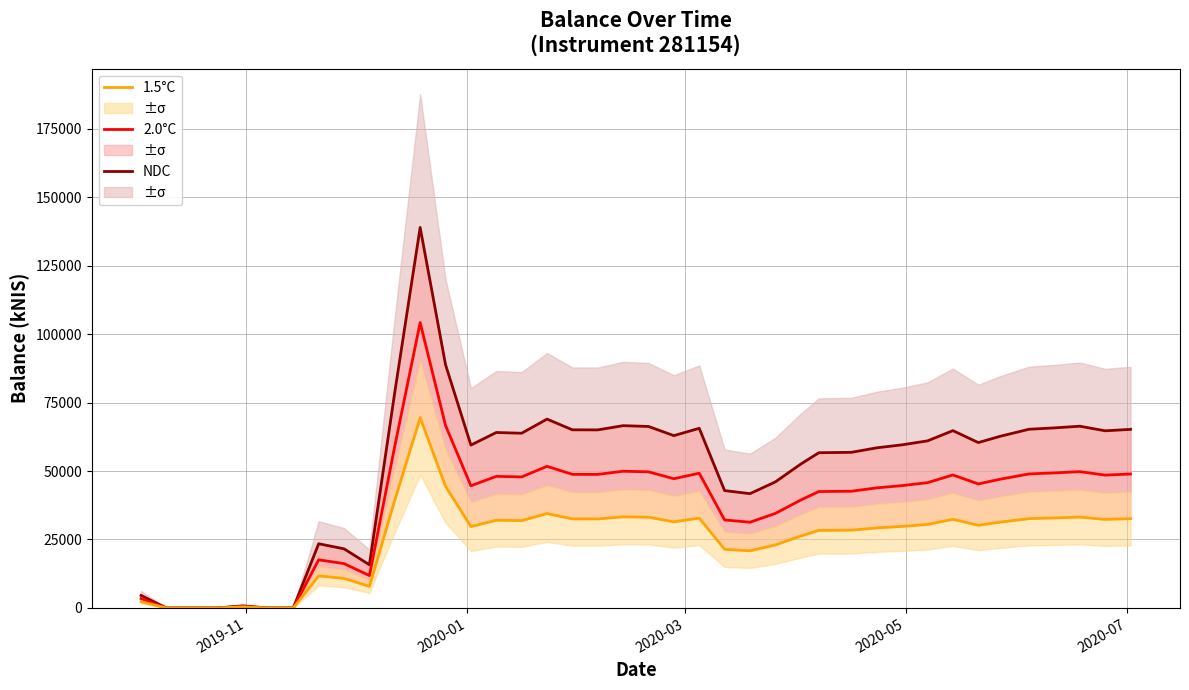

List the series in order of their overall mean, highest first.

NDC, 2.0°C, 1.5°C